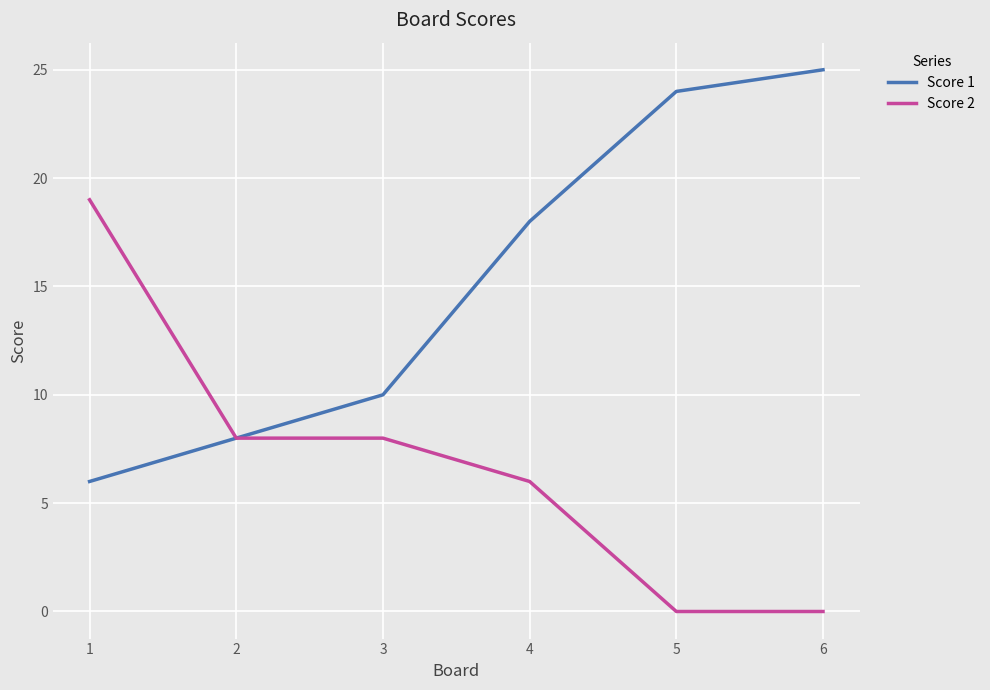

Rank the series by their maximum value, from lowest to highest.

Score 2, Score 1